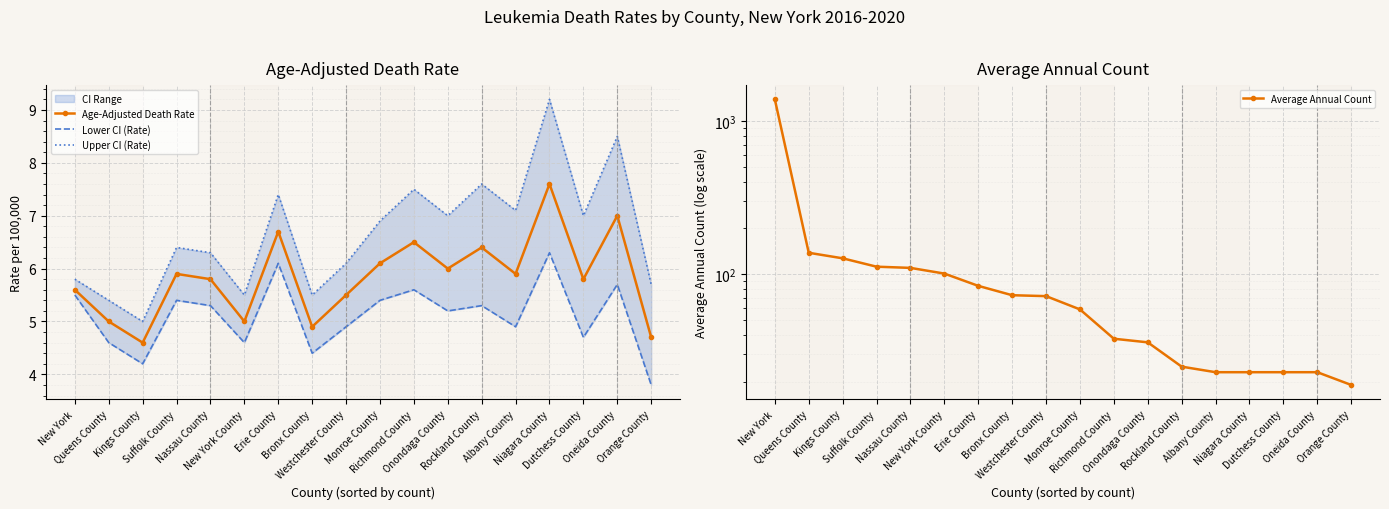

Reading right to left, list all the values displayed in this chart.

Age-Adjusted Death Rate: 4.7	7.0	5.8	7.6	5.9	6.4	6.0	6.5	6.1	5.5	4.9	6.7	5.0	5.8	5.9	4.6	5.0	5.6
Lower CI (Rate): 3.8	5.7	4.7	6.3	4.9	5.3	5.2	5.6	5.4	4.9	4.4	6.1	4.6	5.3	5.4	4.2	4.6	5.5
Upper CI (Rate): 5.7	8.5	7.0	9.2	7.1	7.6	7.0	7.5	6.9	6.1	5.5	7.4	5.5	6.3	6.4	5.0	5.4	5.8
Average Annual Count: 19.0	23.0	23.0	23.0	23.0	25.0	36.0	38.0	59.0	72.0	73.0	84.0	101.0	110.0	112.0	127.0	138.0	1378.0